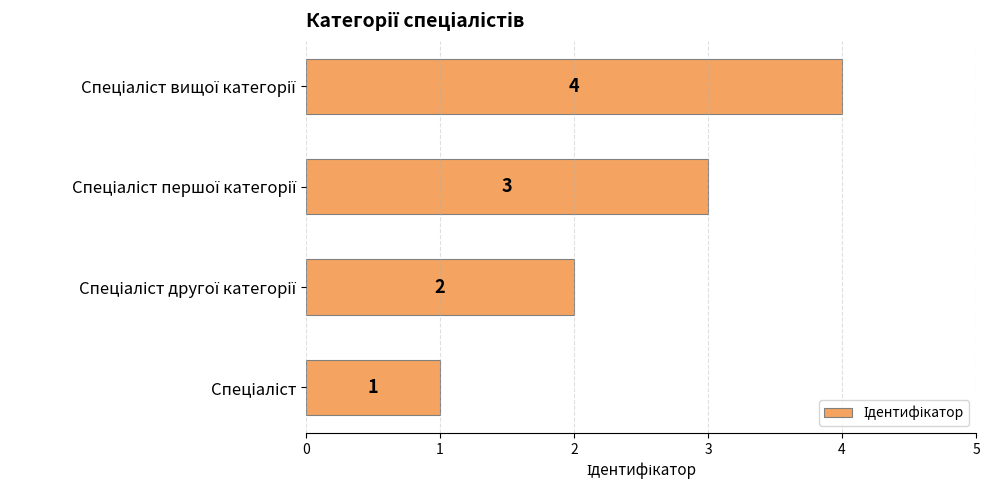

What is the greatest value displayed?

4